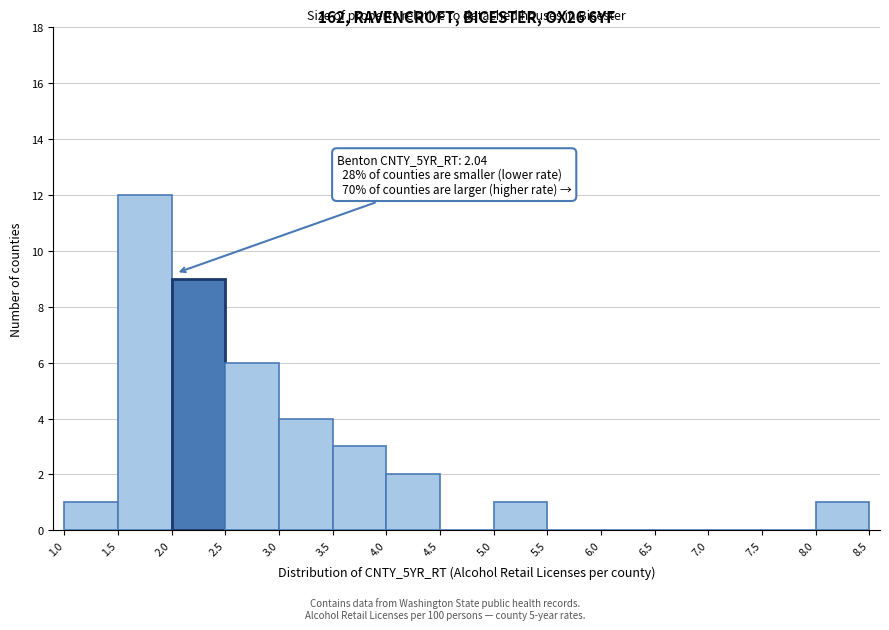

Which range on the x-axis has the tallest bar?

1.5 to 2.0